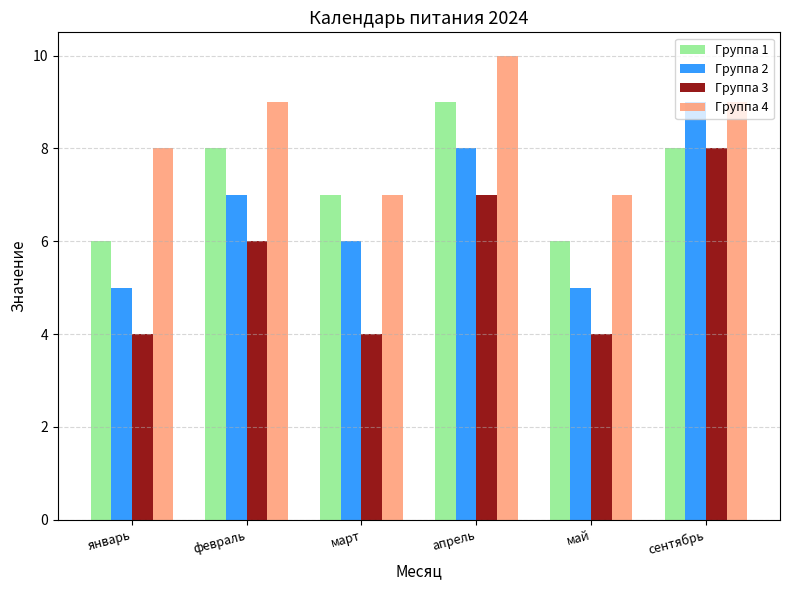

Count the number of categories in the chart.

6